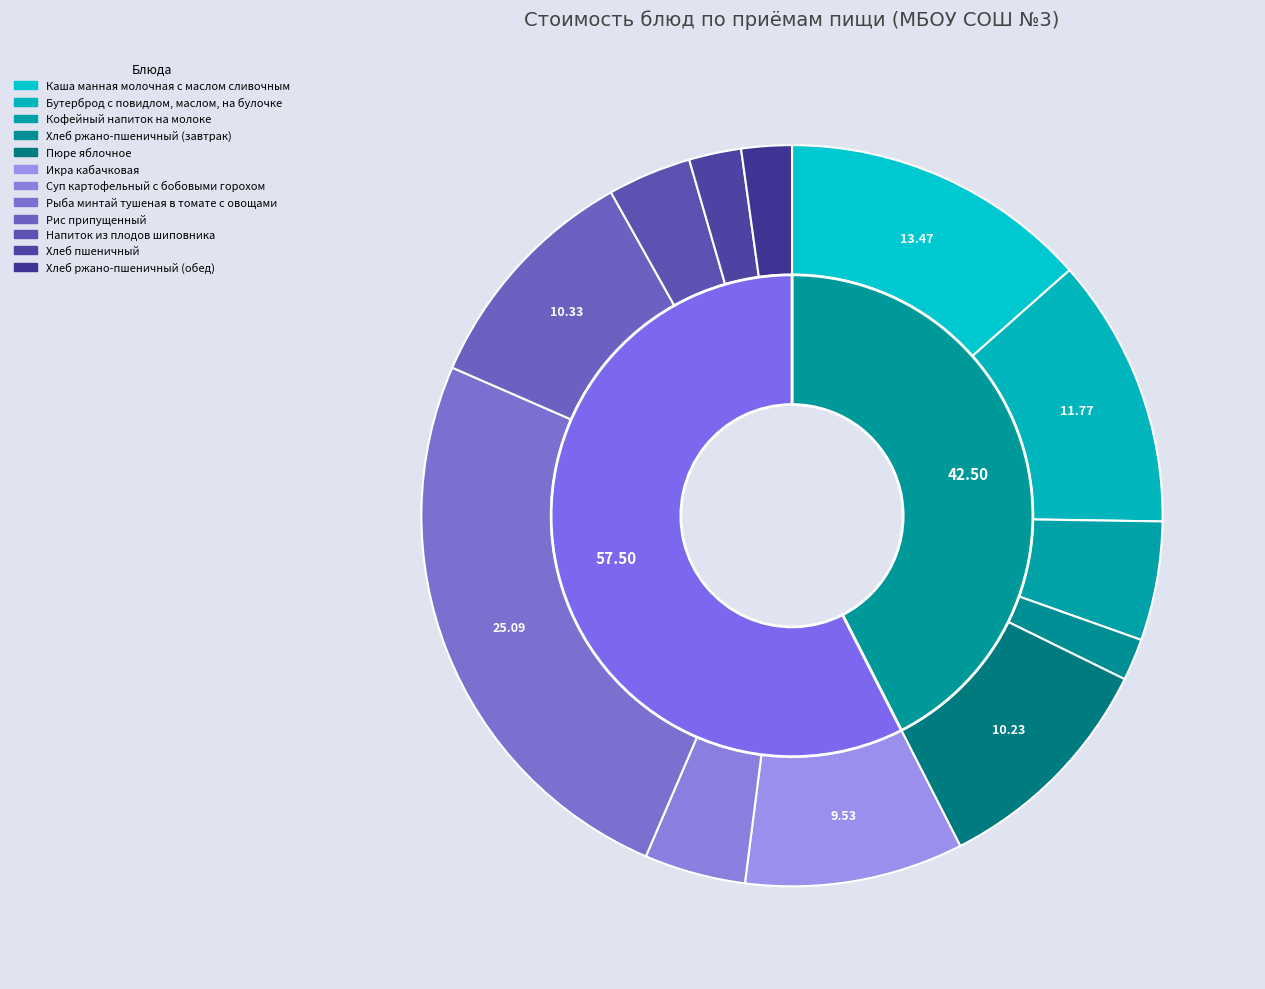

Count the number of slices in the pie.

12